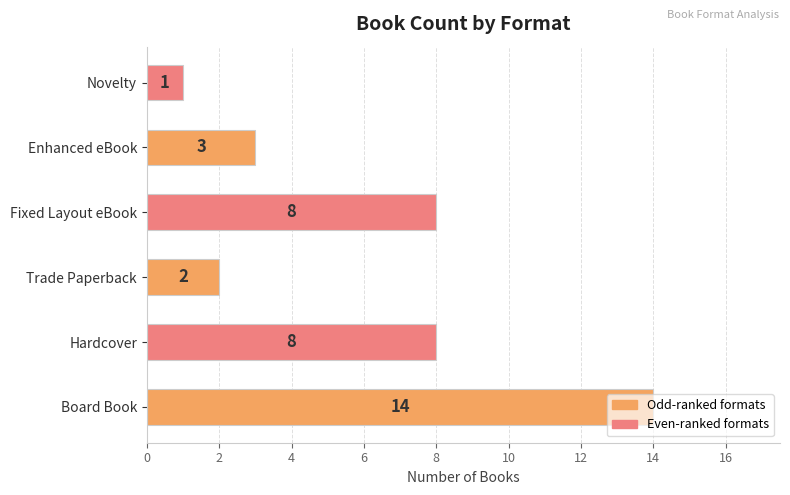

The value at Hardcover is 8. True or false?

True